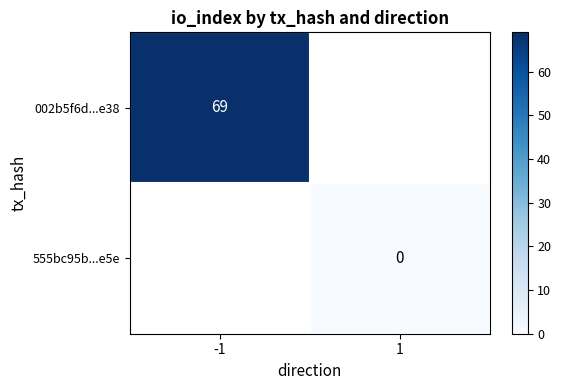

True or false: 002b5f6d...e38 has a value of 69 at -1.

True